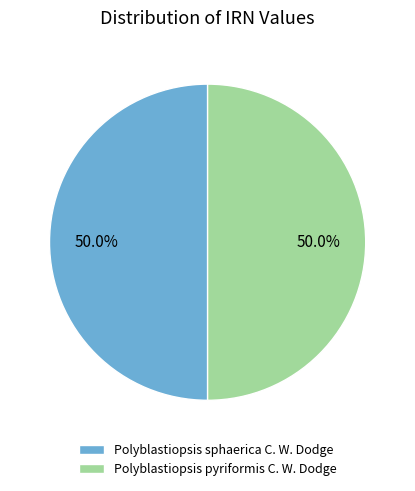

True or false: Polyblastiopsis pyriformis C. W. Dodge accounts for 50% of the total.

True